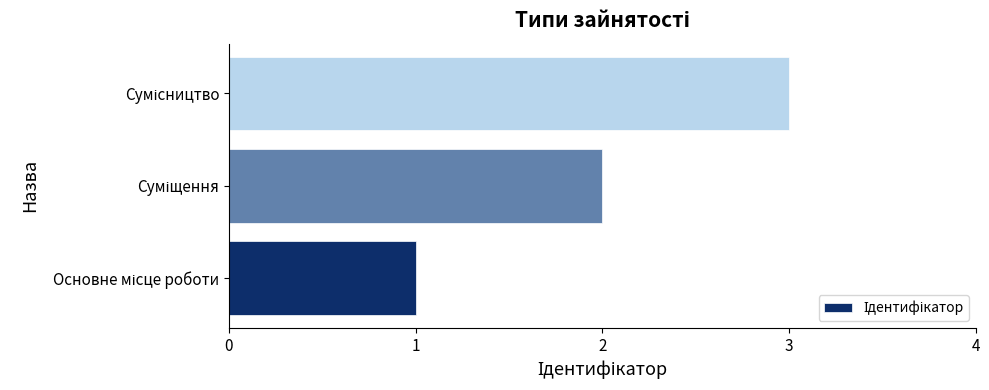

How many values are below 2?

1